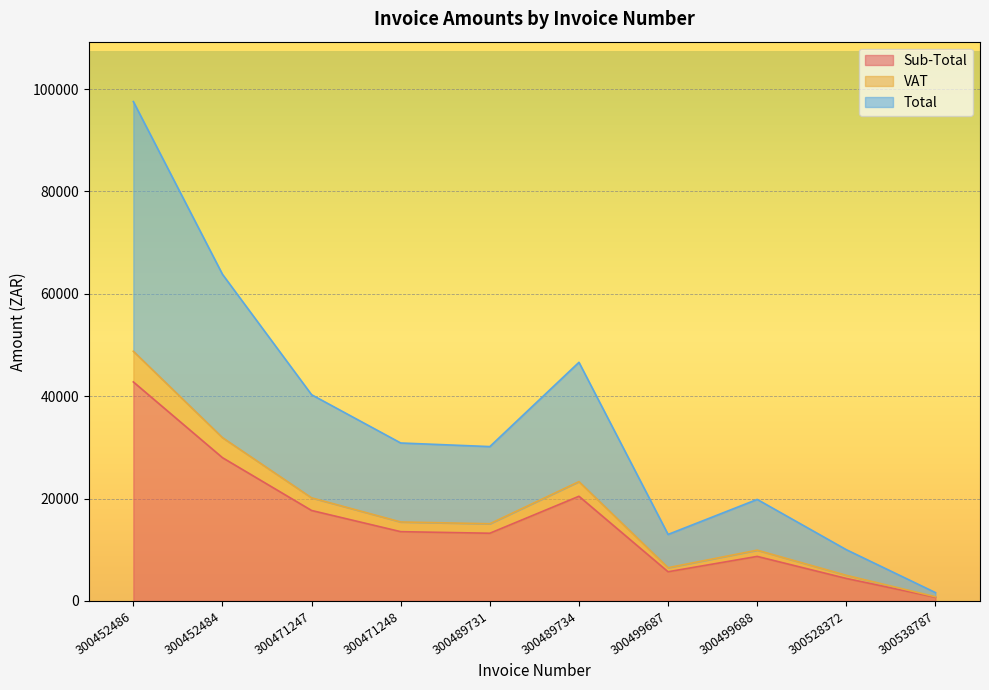

True or false: Total and Sub-Total intersect in this chart.

False